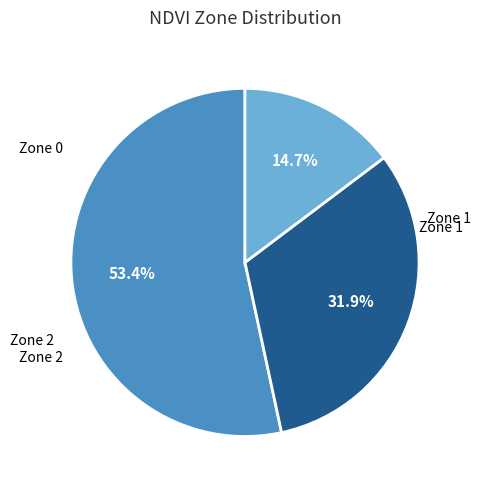

Is it true that Zone 1 is 32% of the pie?

True